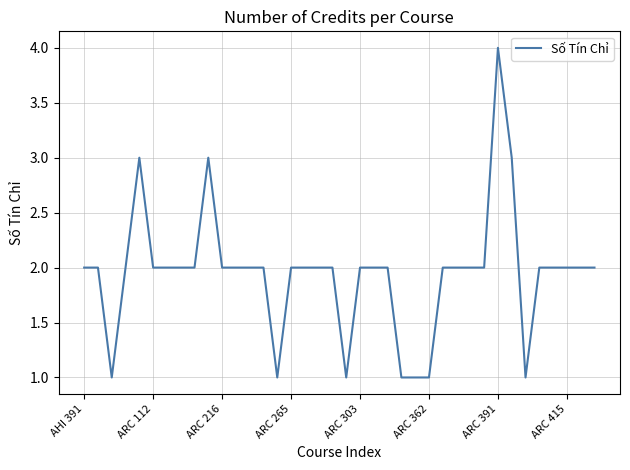

What is the difference between the maximum and minimum values?

3